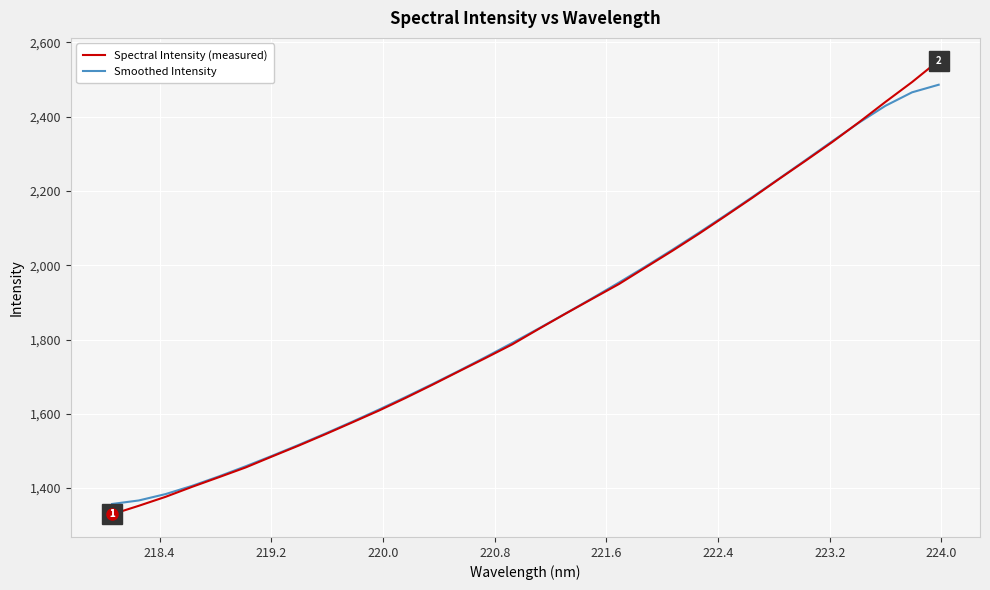

True or false: Smoothed Intensity and Spectral Intensity (measured) cross at least once.

True